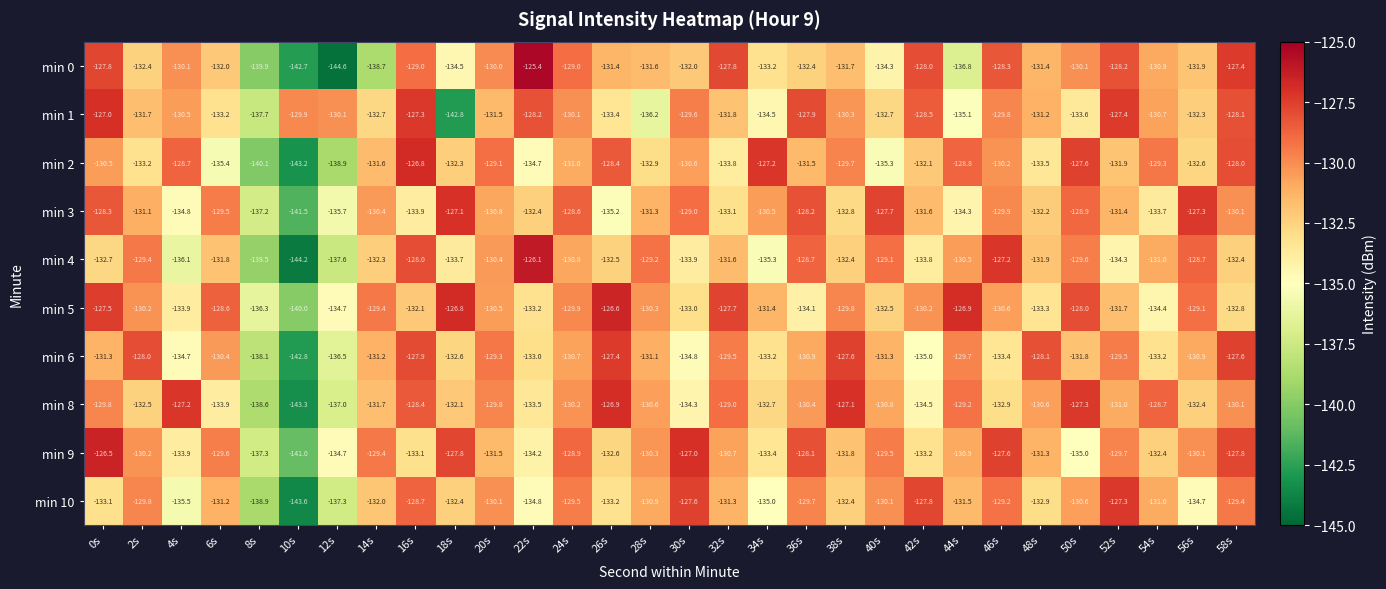

Which series has the largest range (max minus min)?

min 0